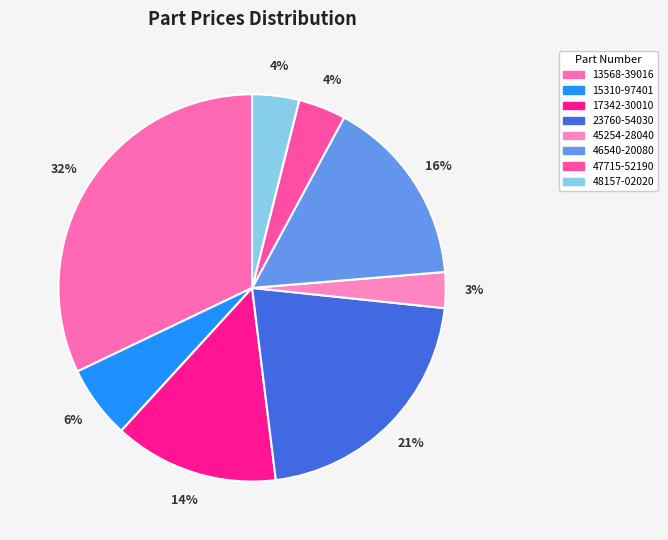

True or false: 23760-54030 accounts for 21% of the total.

True